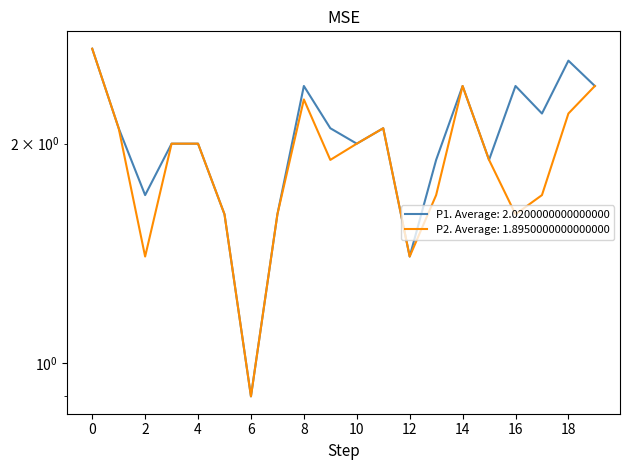

How many lines are shown in the chart?

2